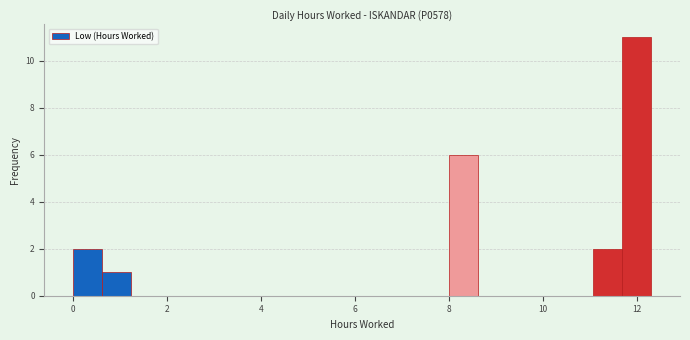

Around what value on the x-axis is the tallest bar? Give the approximate position of its centre, as read against the axis.

12.0